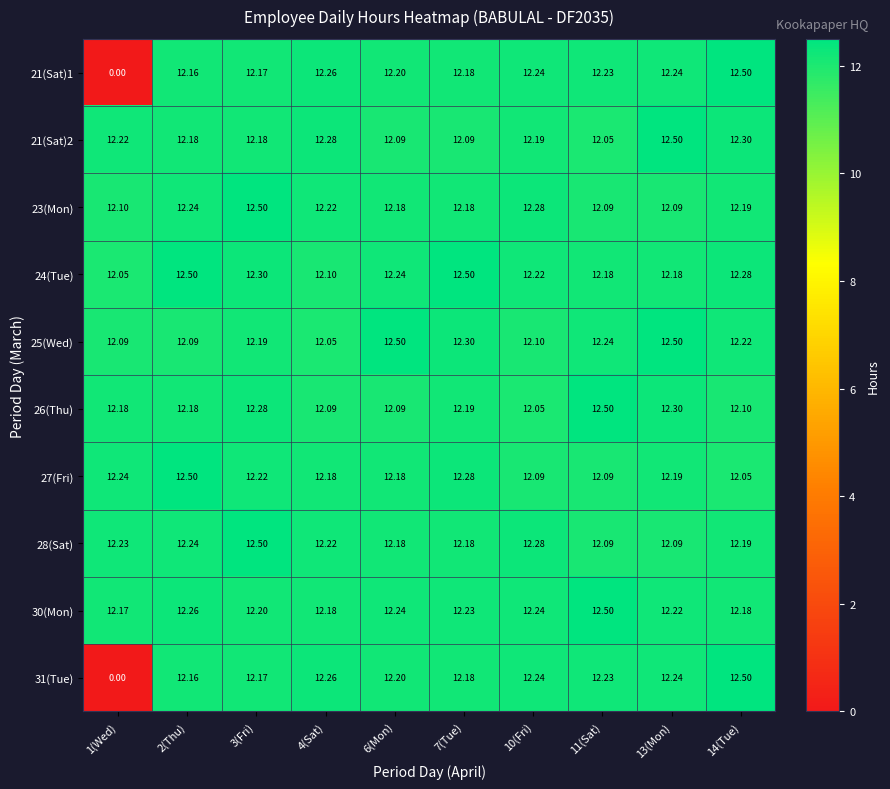

Is the value of 21(Sat)1 at 2(Thu) greater than the value of 27(Fri) at 4(Sat)?

No